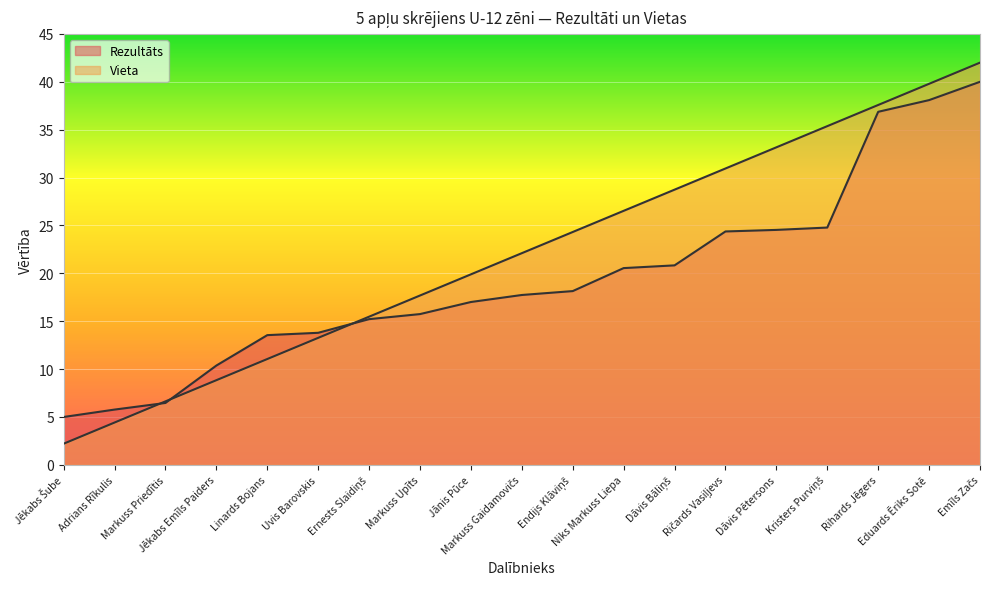

What is the maximum value for Vieta?

42.0